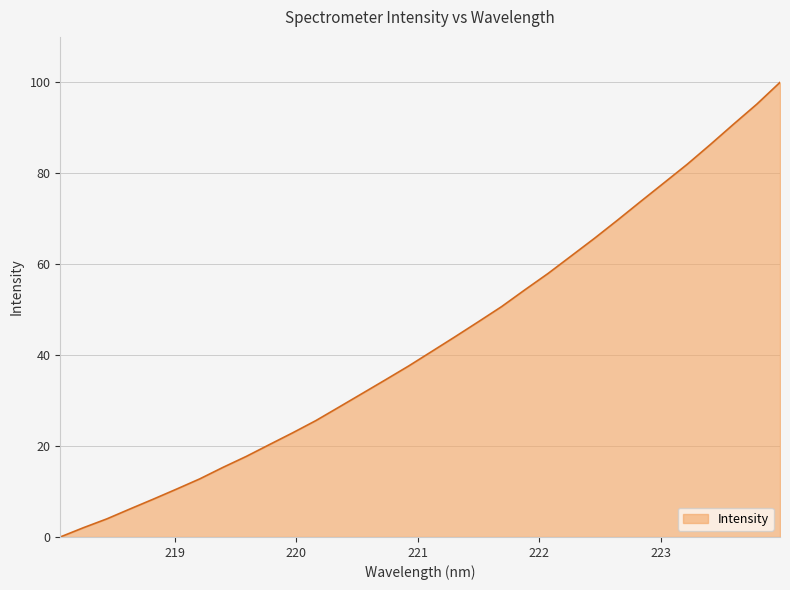

How many lines are shown in the chart?

1